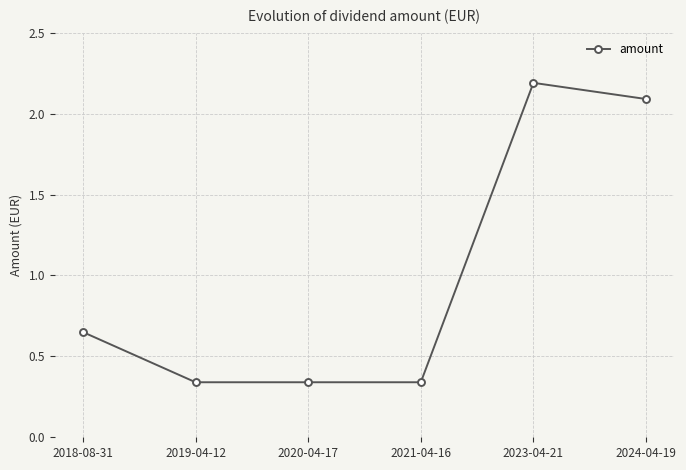

Is it true that the value at 2021-04-16 is 0.2?

False